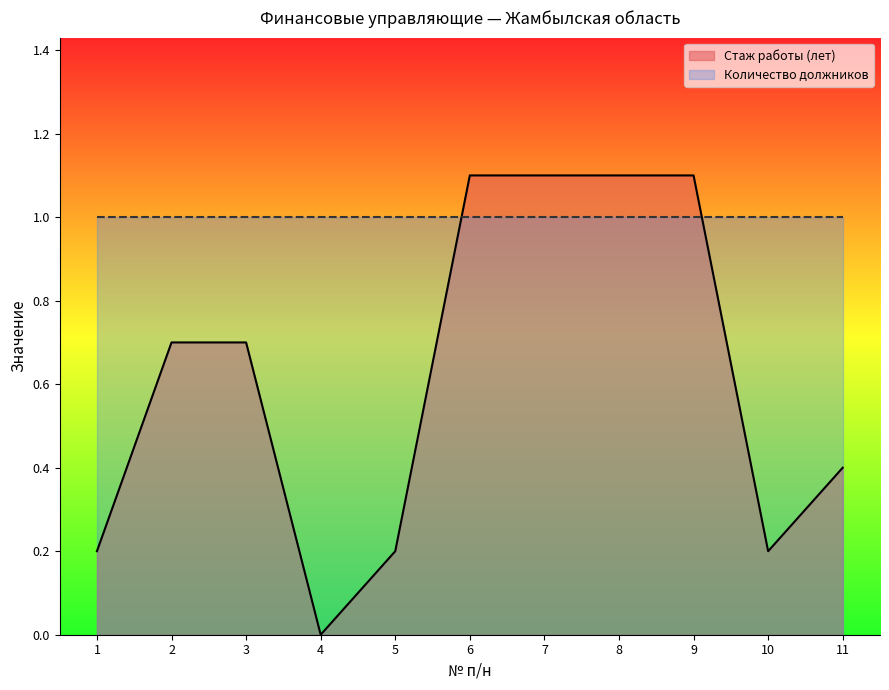

Where is the first local minimum?

4